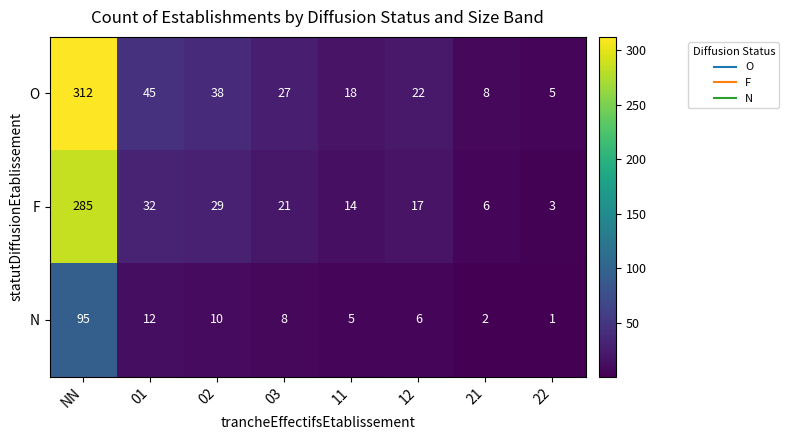

At which label does O first exceed 27?

NN